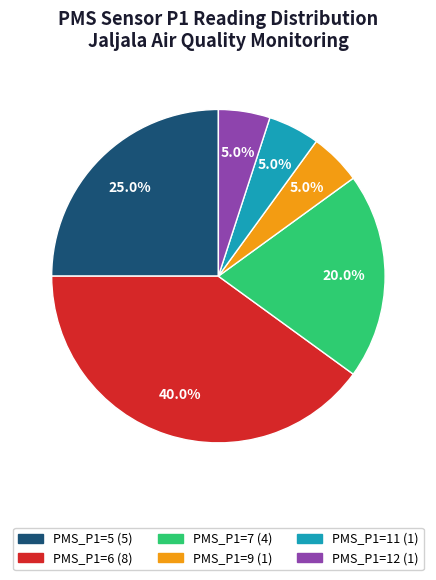

Which category has the biggest portion of the pie?

PMS_P1=6 (8)